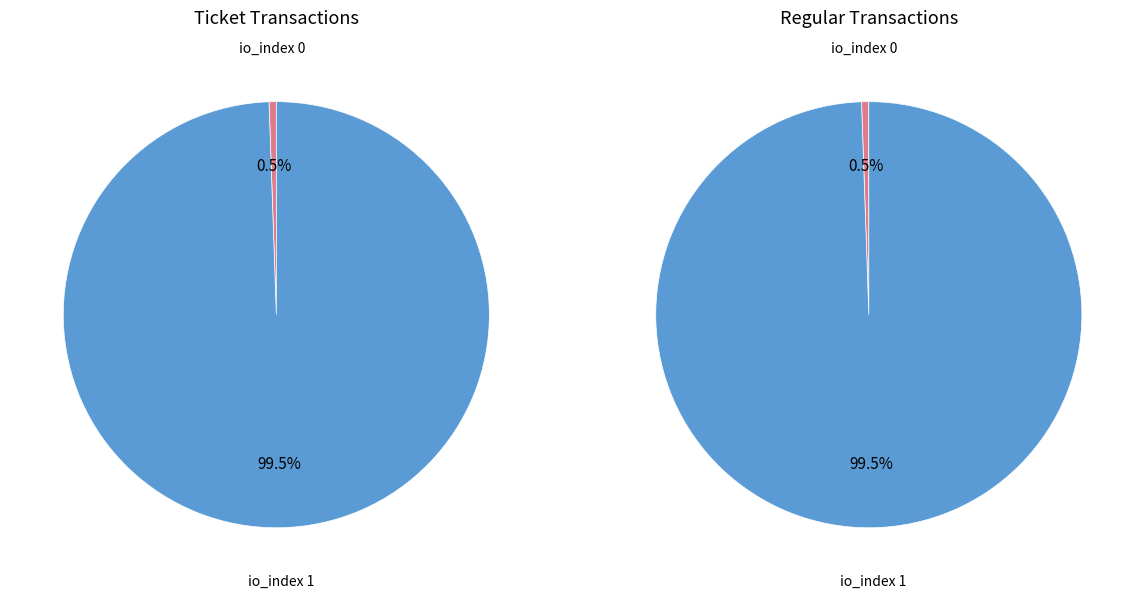

Rank the series at io_index 0 from highest to lowest value.

Ticket, Regular